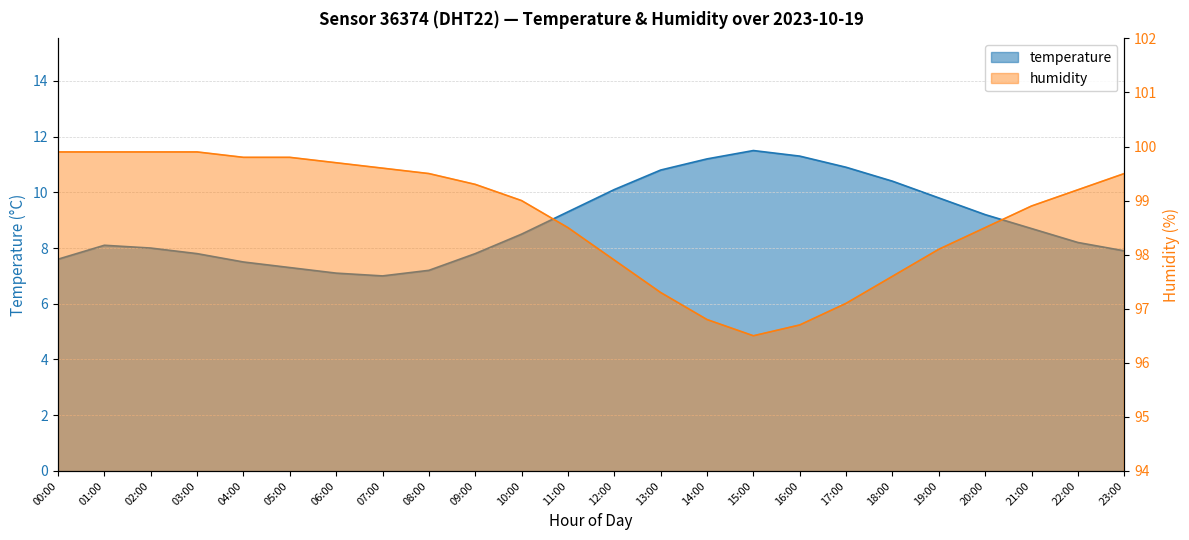

What is the sum of the humidity values at 21:00 and 18:00?

196.5